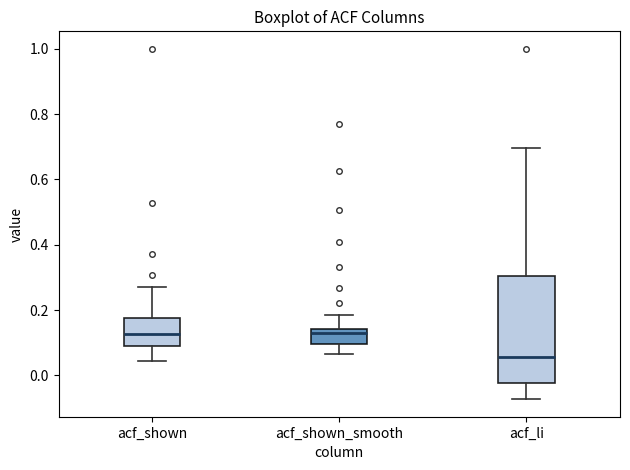

Reading left to right, read every box against the y-axis: the position of its median line, the range the box covers, and the ends of its whiskers. The values are not printed on the chart, so give them approximately, as read against the axis.

acf_shown: median 0.12, box 0.08 to 0.18, whiskers 0.04 to 0.28
acf_shown_smooth: median 0.12, box 0.10 to 0.14, whiskers 0.06 to 0.18
acf_li: median 0.06, box -0.02 to 0.30, whiskers -0.08 to 0.70